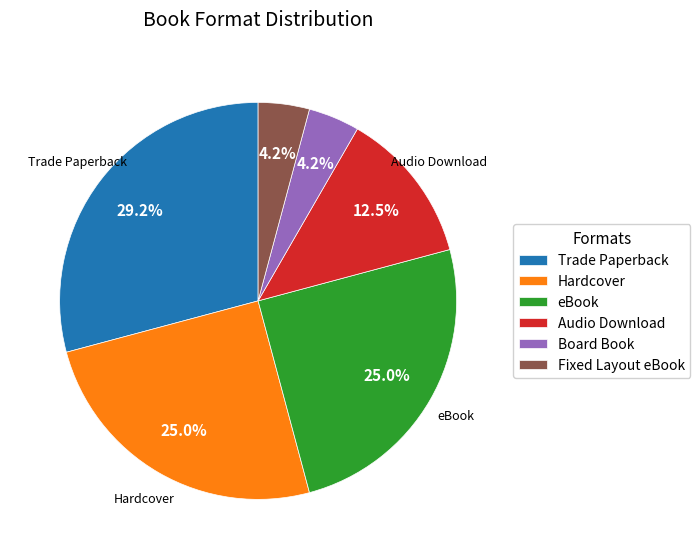

Is there a majority slice in this chart?

No